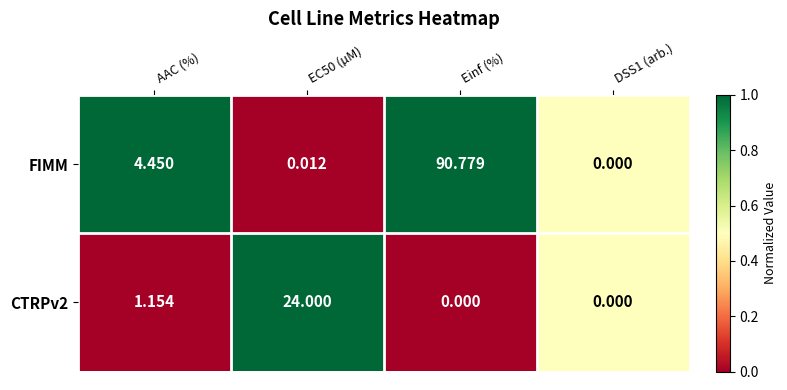

At which category is the sum across all series the highest?

Einf (%)